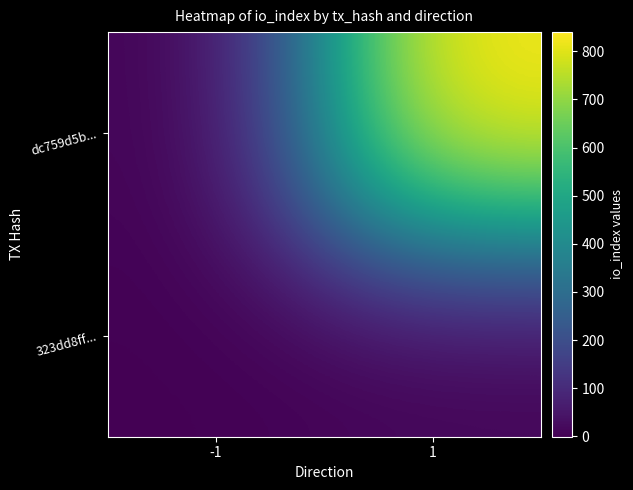

At how many categories does at least one series exceed 500?

1